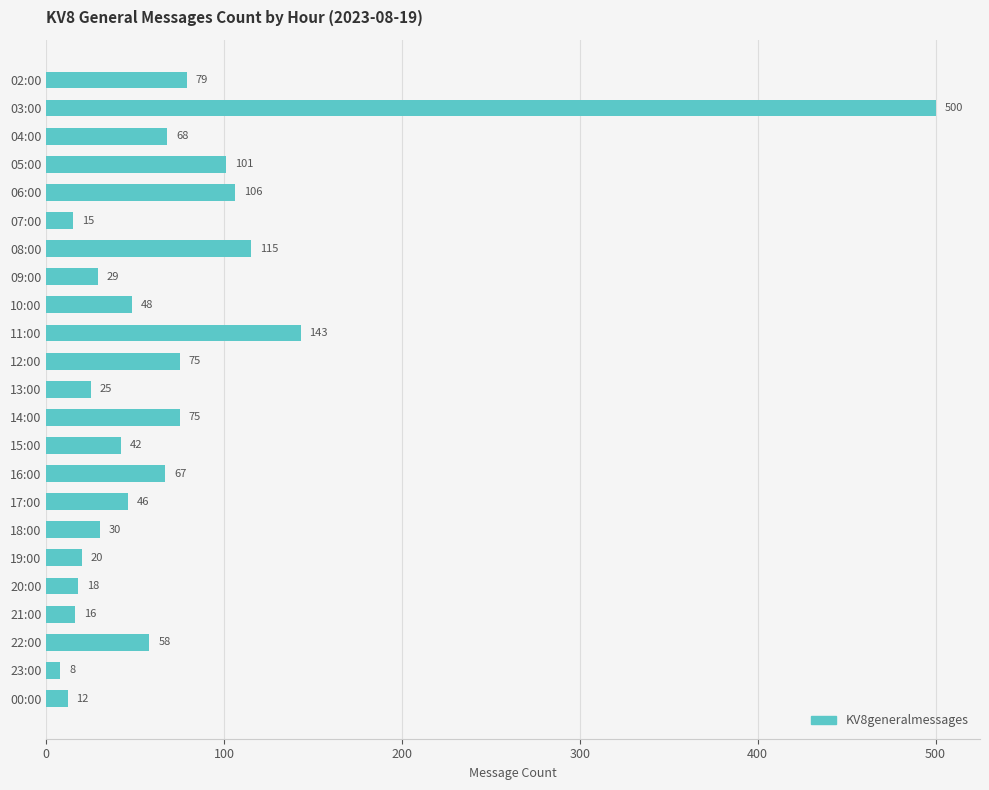

Where is the data nearest to the value 254?

11:00